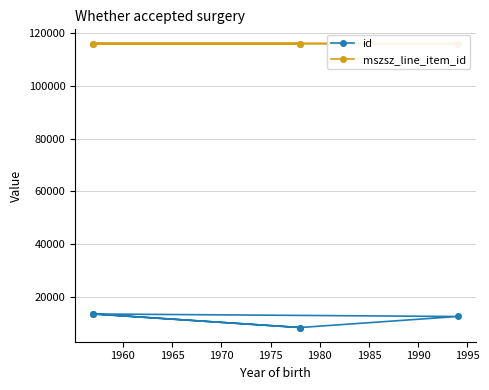

How many lines are shown in the chart?

2